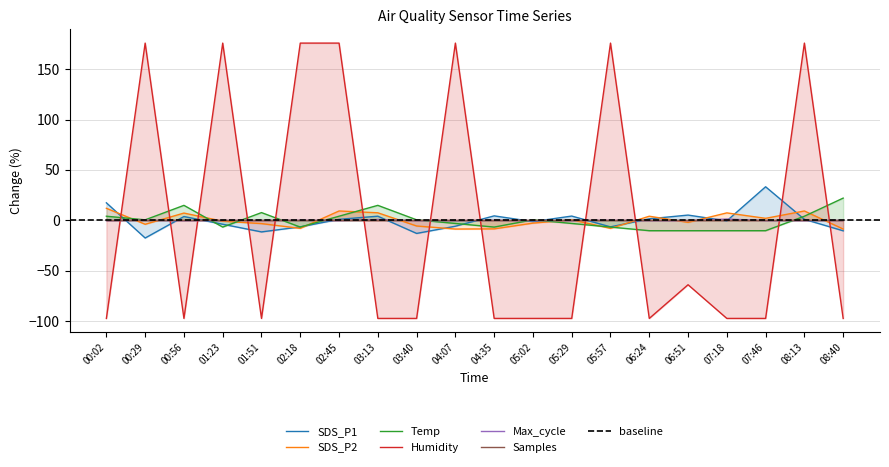

How many values in Max_cycle are below zero?

14